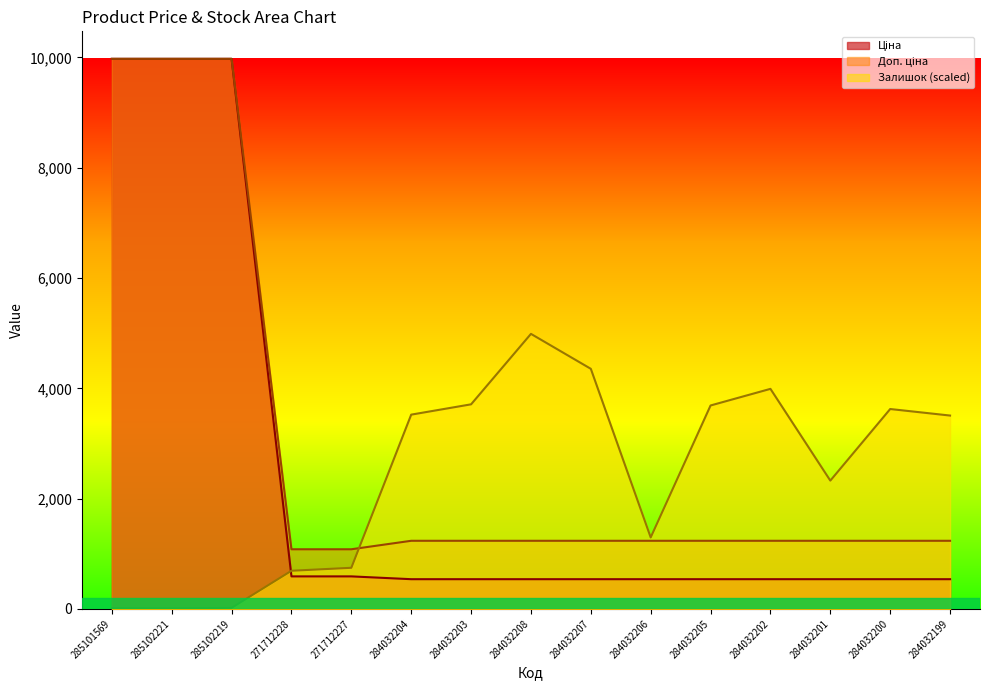

True or false: Ціна and Доп. ціна intersect in this chart.

False